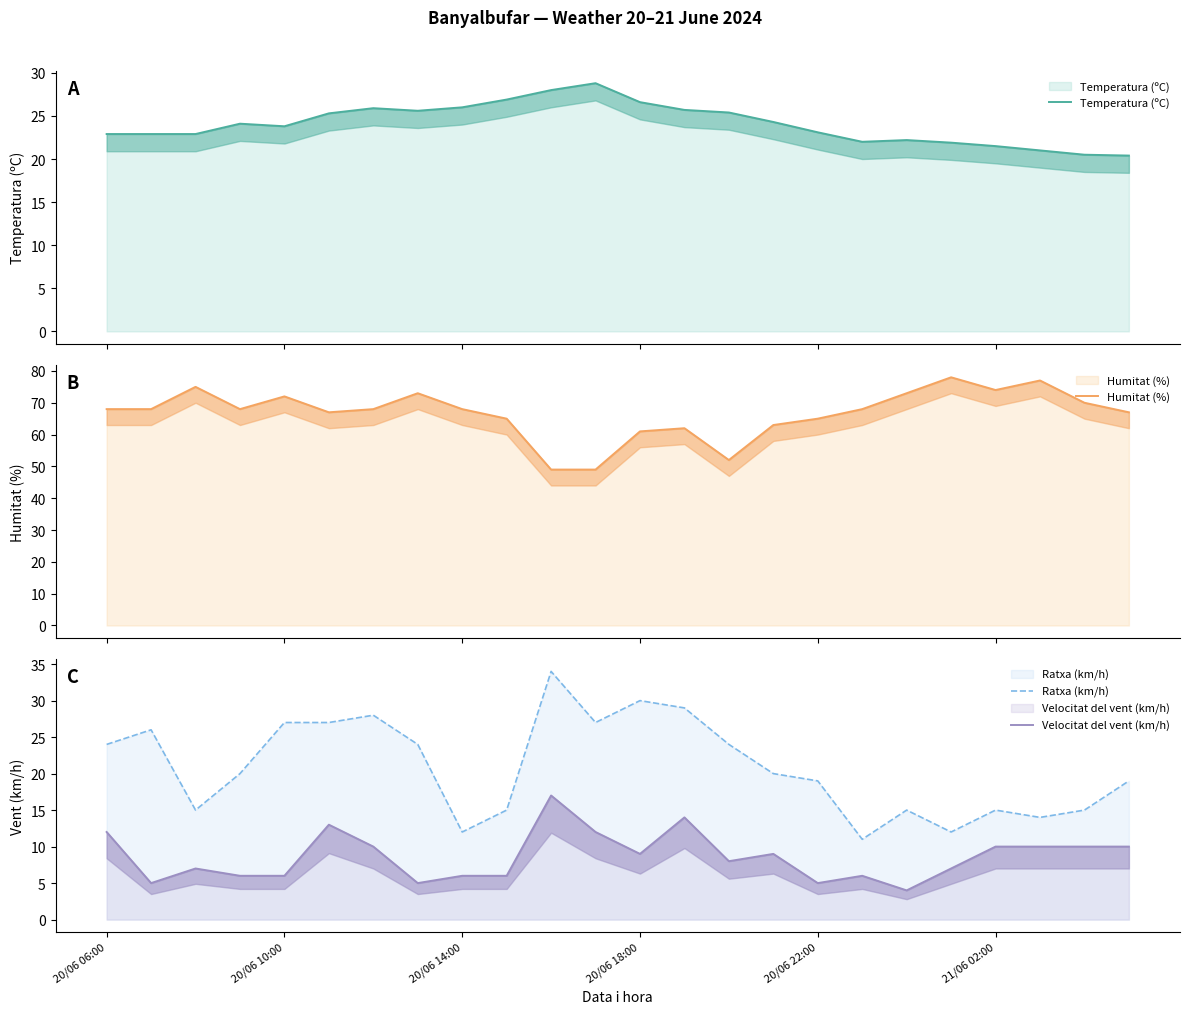

True or false: Ratxa (km/h) and Humitat (%) cross at least once.

False